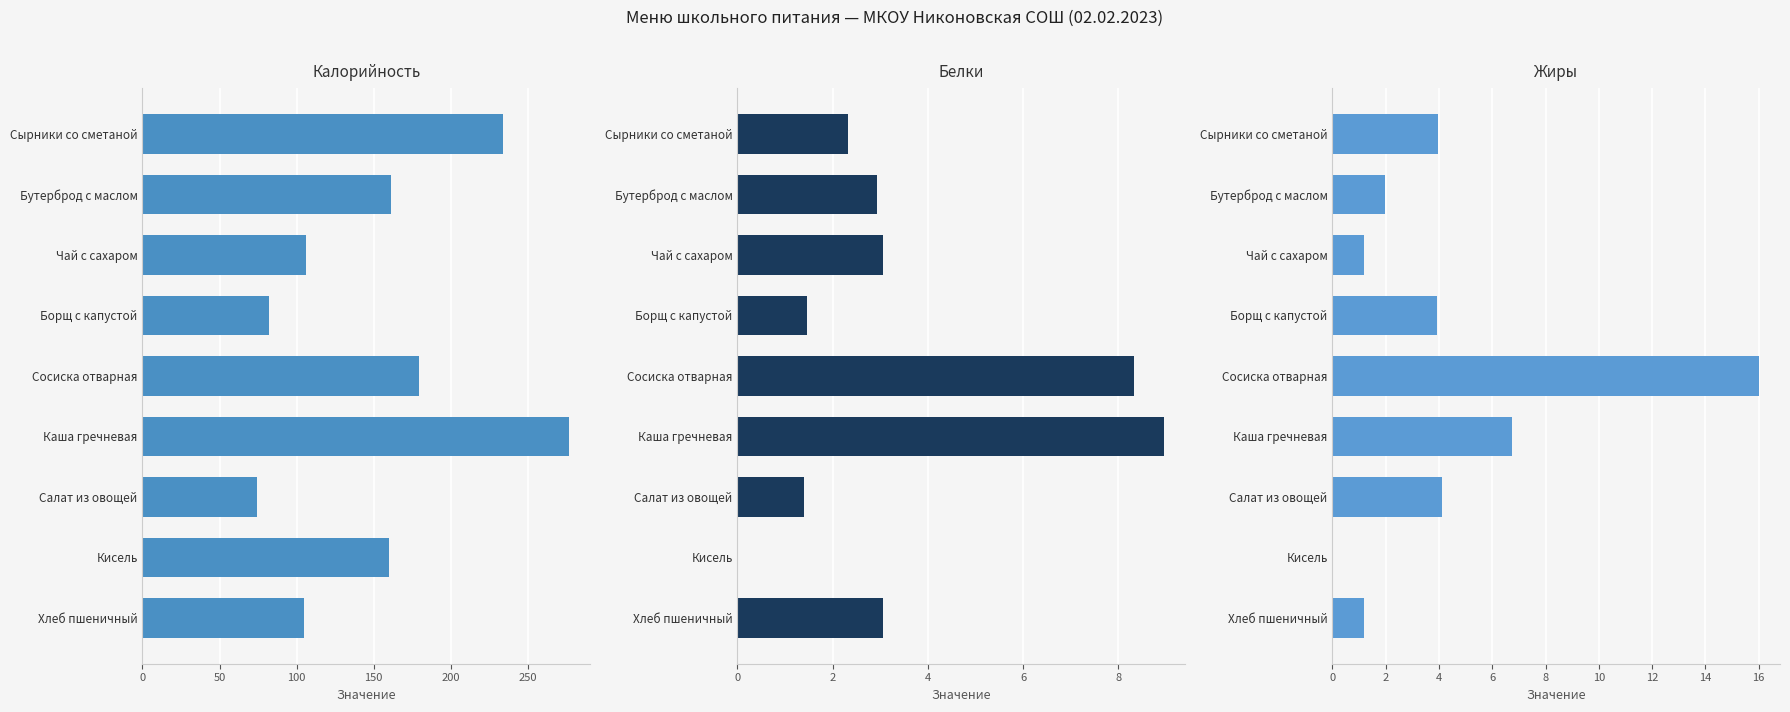

List the series in order of their peak value, lowest first.

Белки, Жиры, Калорийность